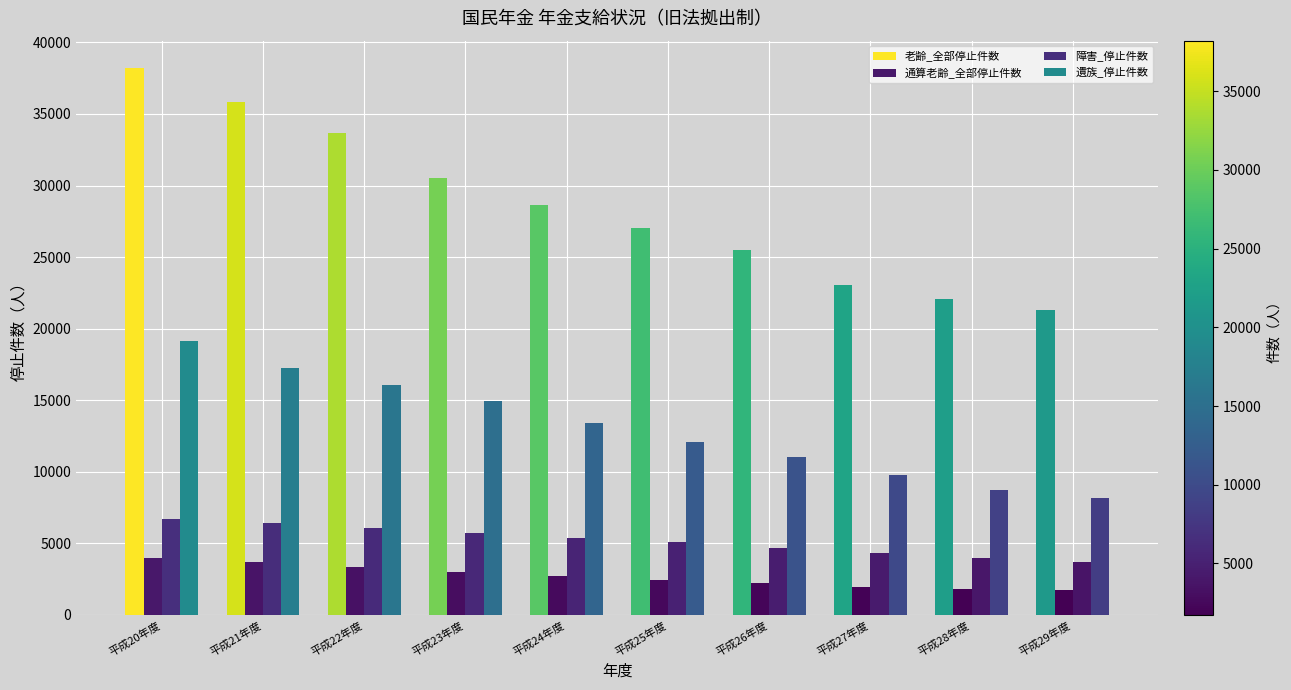

What is the difference between the second highest and second lowest values in the 障害_停止件数 series?

2420